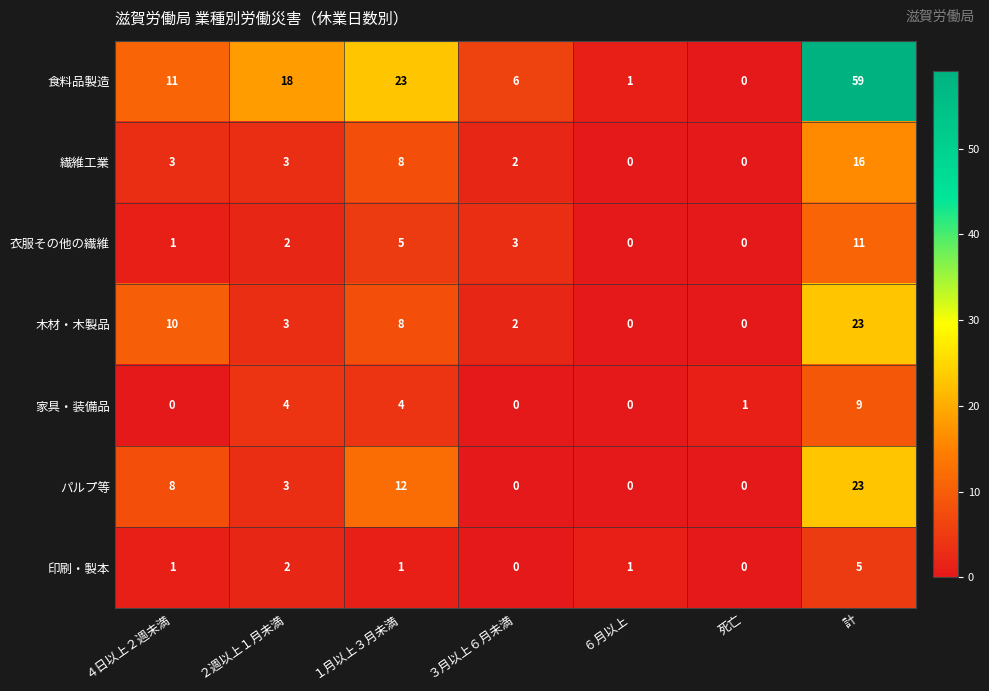

What is the spread (max minus min) of values at １月以上３月未満?

22